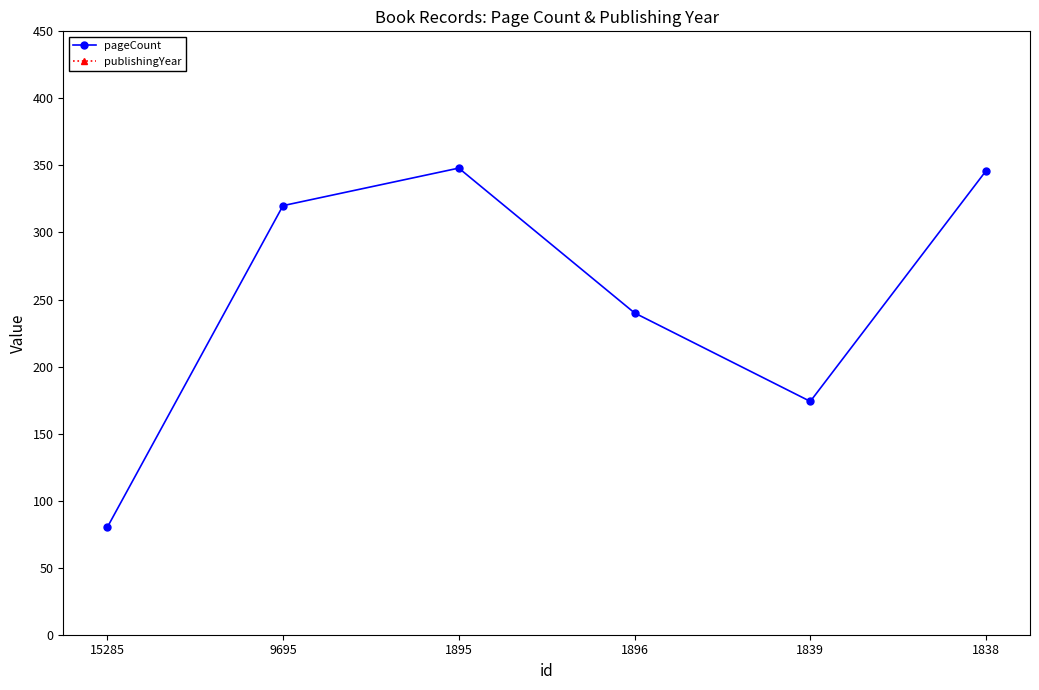

What is the lowest value of the pageCount series?

80